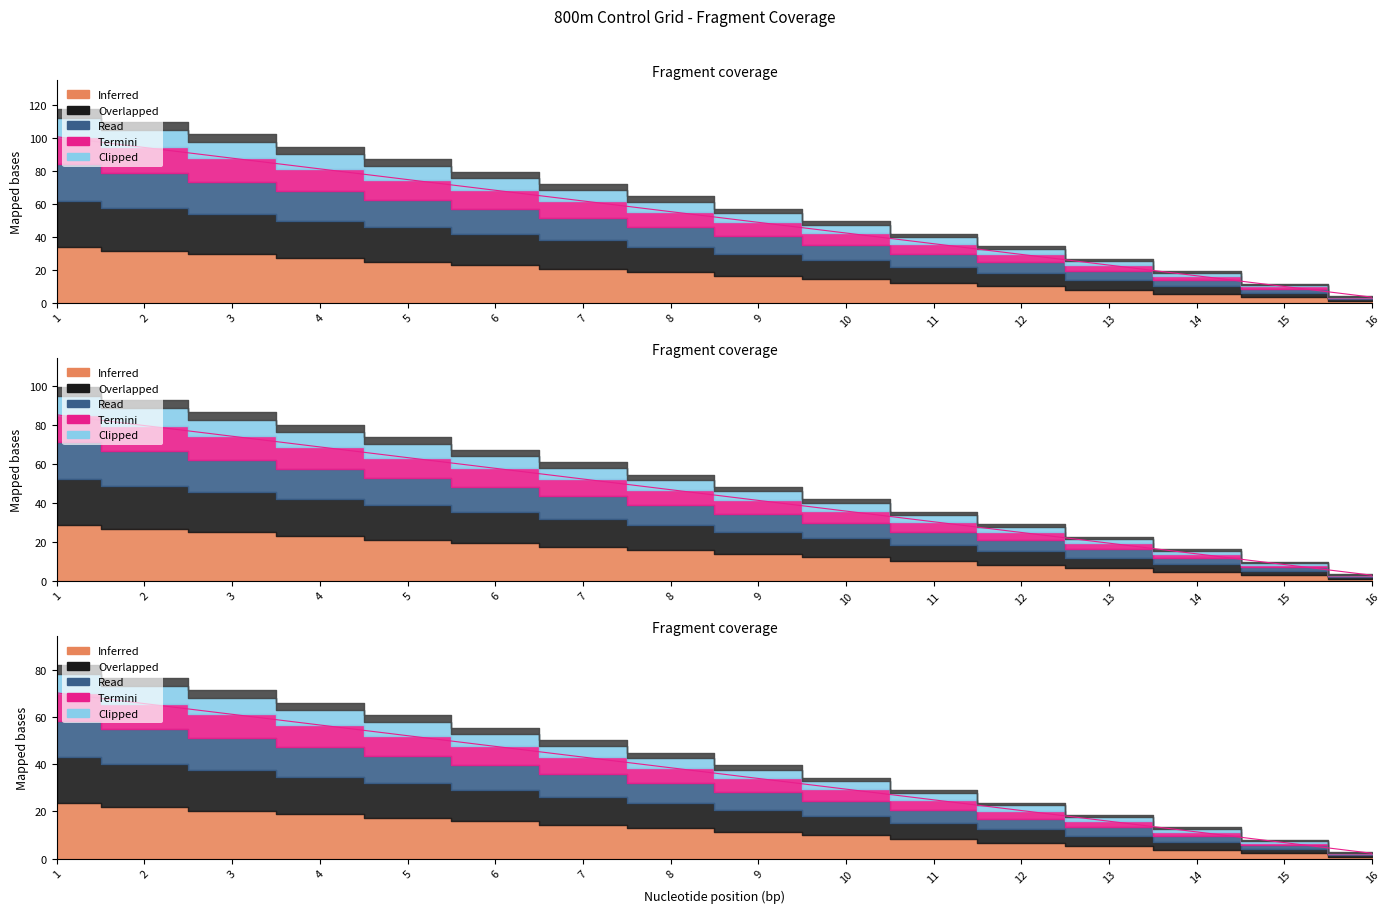

Where is col_1 nearest to the value 51?

9